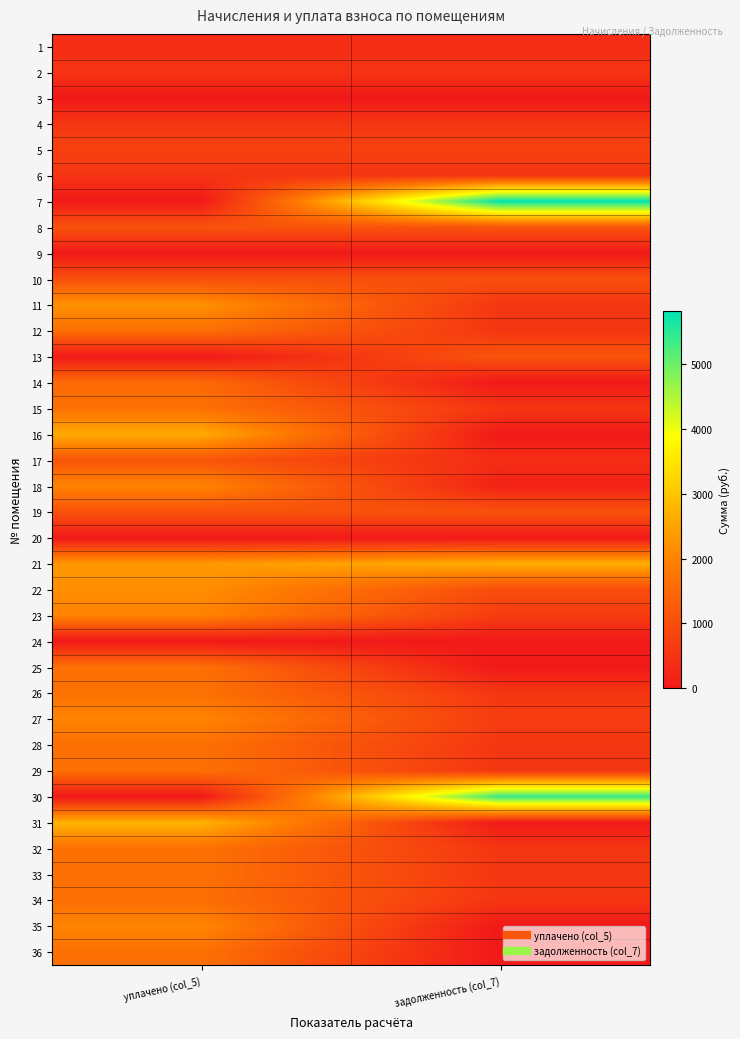

Which series changed the most between уплачено (col_5) and задолженность (col_7)?

7